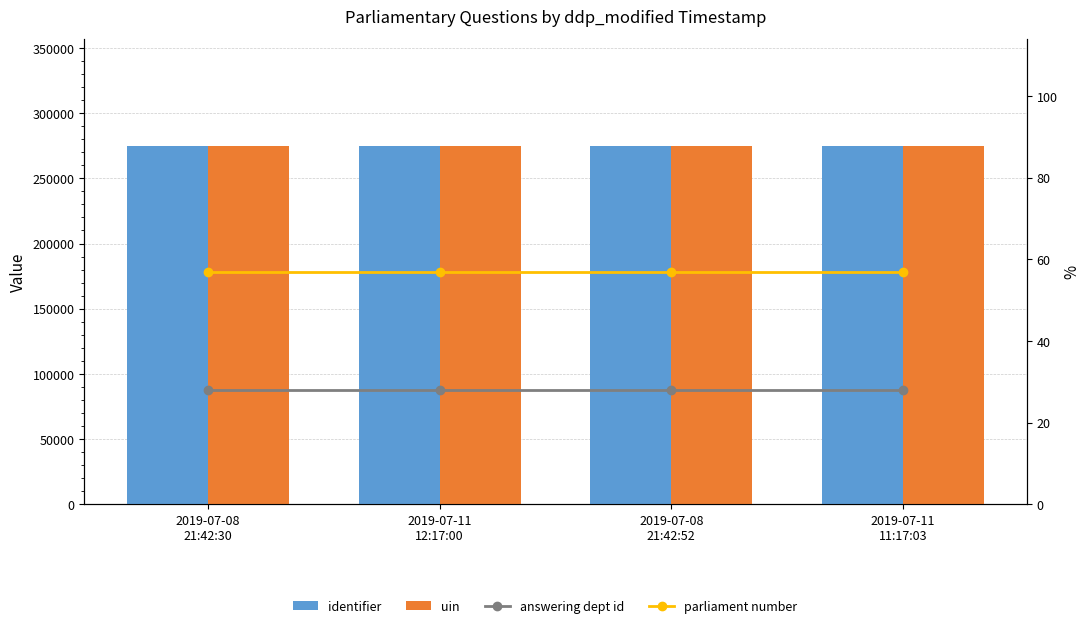

Where is answering dept id nearest to the value 28?

2019-07-08
21:42:30